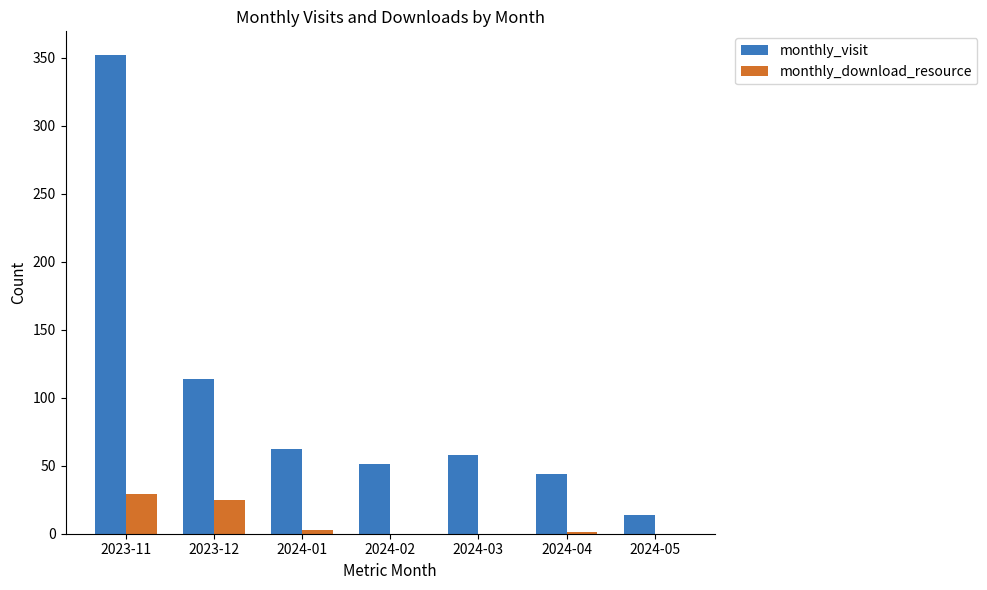

Are the bars horizontal?

No